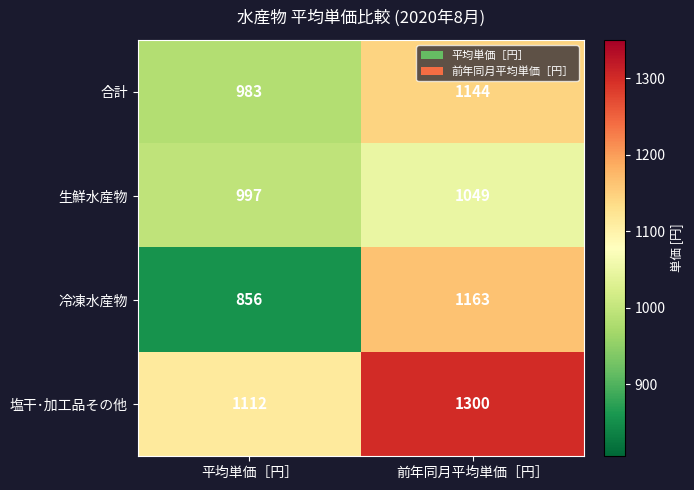

Reading left to right, transcribe all the data shown in this chart.

合計: 平均単価［円］=983	前年同月平均単価［円］=1144
生鮮水産物: 平均単価［円］=997	前年同月平均単価［円］=1049
冷凍水産物: 平均単価［円］=856	前年同月平均単価［円］=1163
塩干･加工品その他: 平均単価［円］=1112	前年同月平均単価［円］=1300